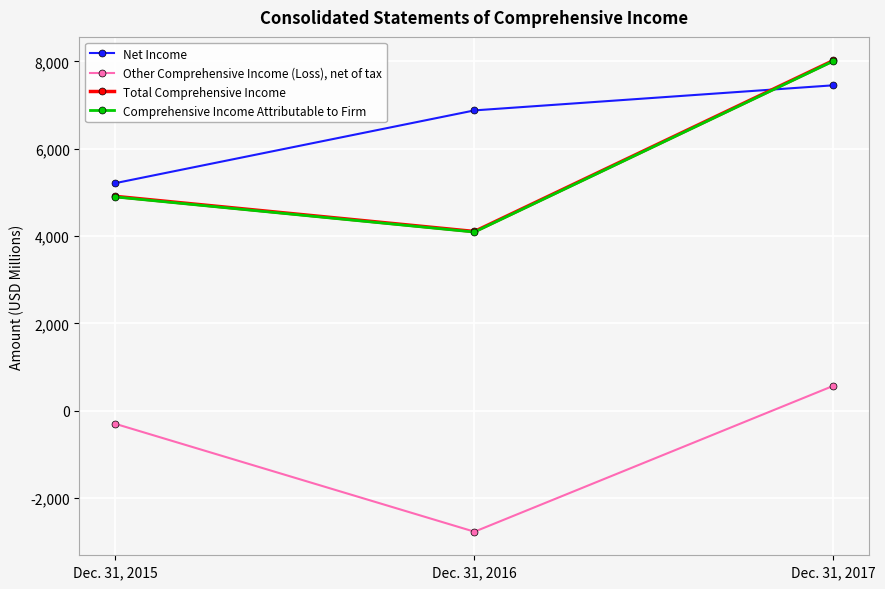

What is the spread (max minus min) of values at Dec. 31, 2016?

9651